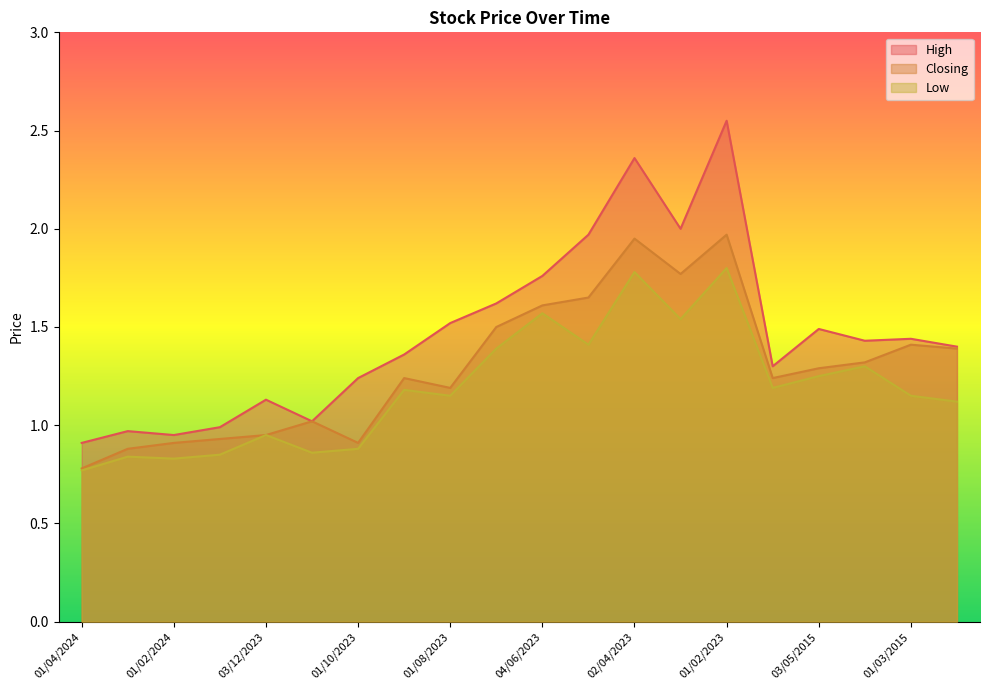

Reading right to left, list all the values displayed in this chart.

High: 1.4	1.4	1.4	1.5	1.3	2.5	2.0	2.4	2.0	1.8	1.6	1.5	1.4	1.2	1.0	1.1	1.0	0.9	1.0	0.9
Closing: 1.4	1.4	1.3	1.3	1.2	2.0	1.8	1.9	1.6	1.6	1.5	1.2	1.2	0.9	1.0	0.9	0.9	0.9	0.9	0.8
Low: 1.1	1.1	1.3	1.2	1.2	1.8	1.5	1.8	1.4	1.6	1.4	1.1	1.2	0.9	0.9	0.9	0.8	0.8	0.8	0.8